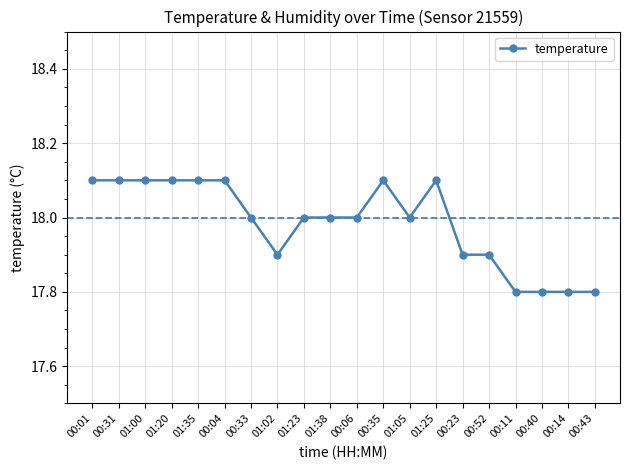

What is the approximate value at 00:04?

18.1